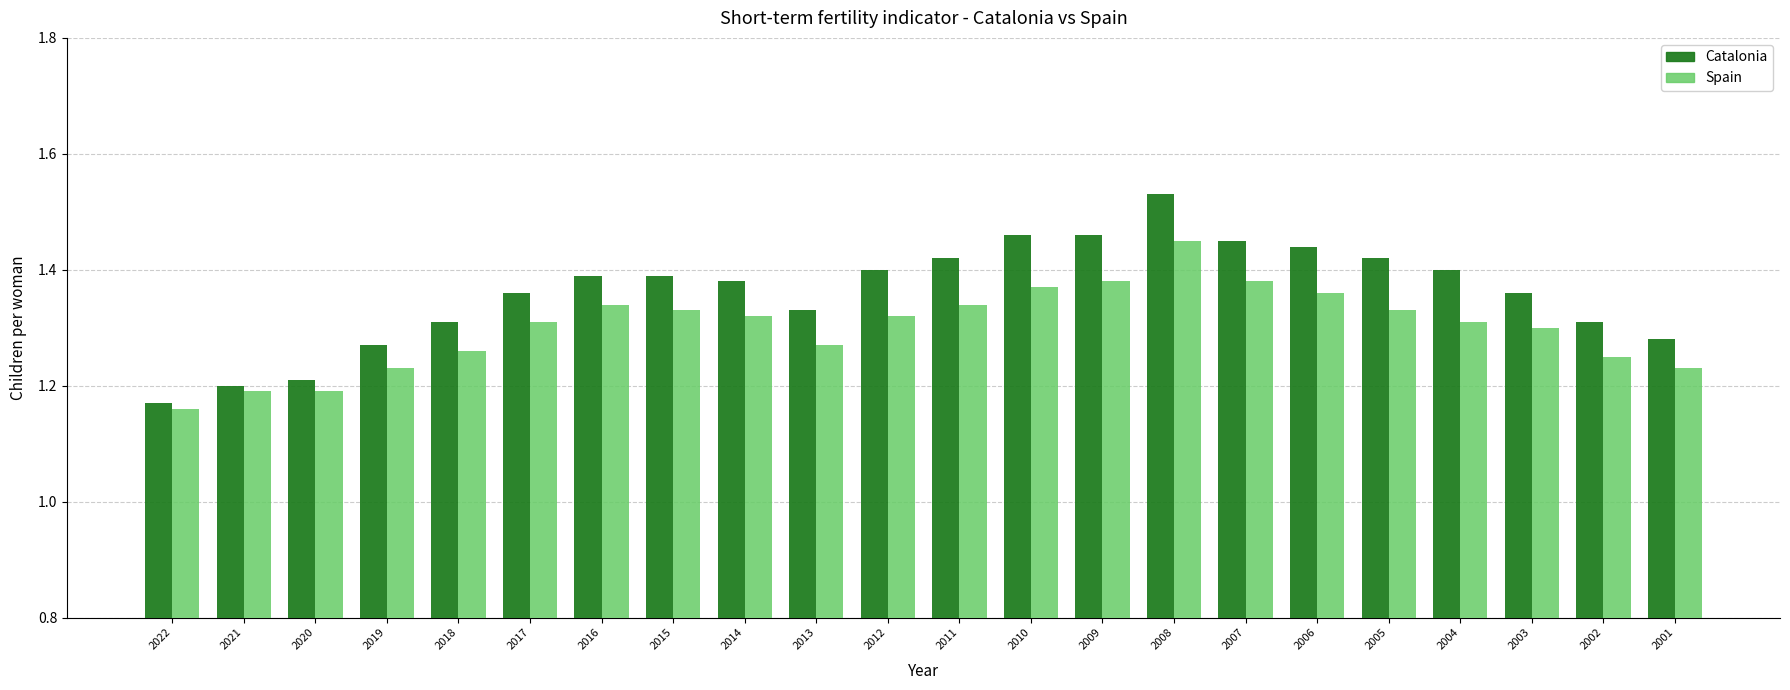

Which series has the largest range (max minus min)?

Catalonia